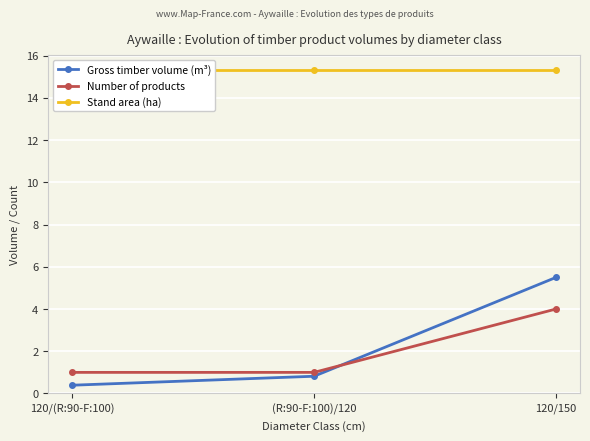

Which series has the largest range (max minus min)?

Gross timber volume (m³)